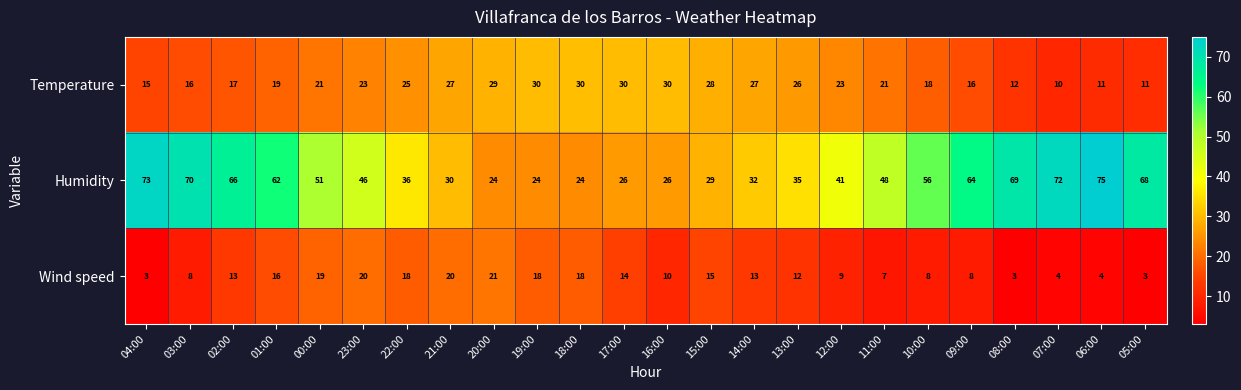

At 04:00, list the series in order from largest to smallest.

Humidity, Temperature, Wind speed